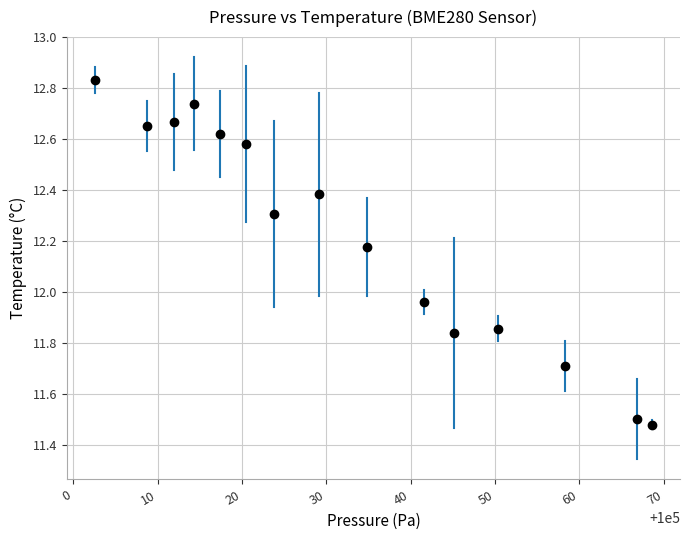

What is the range of X values (max minus min)?

66.1